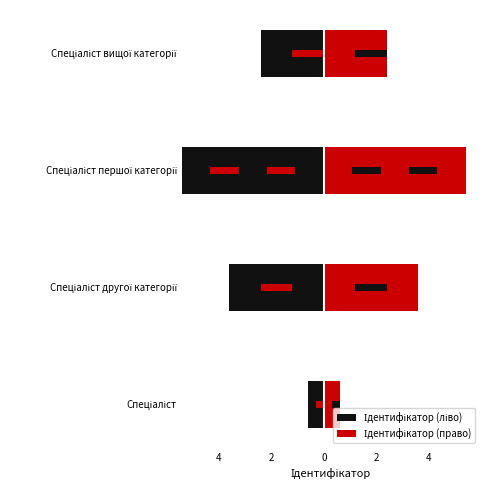

What are all the series names shown in the legend?

Ідентифікатор (ліво), Ідентифікатор (право)